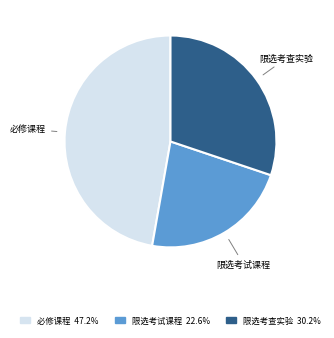

Count the number of slices in the pie.

3